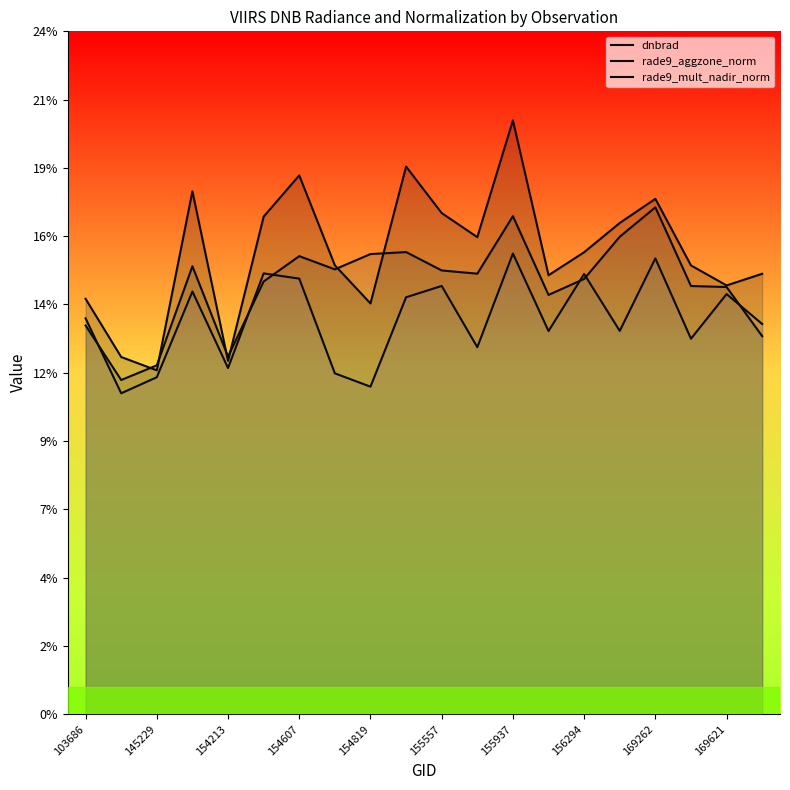

List the series in order of their peak value, highest first.

dnbrad (line), rade9_aggzone_norm (line), rade9_mult_nadir_norm (line)